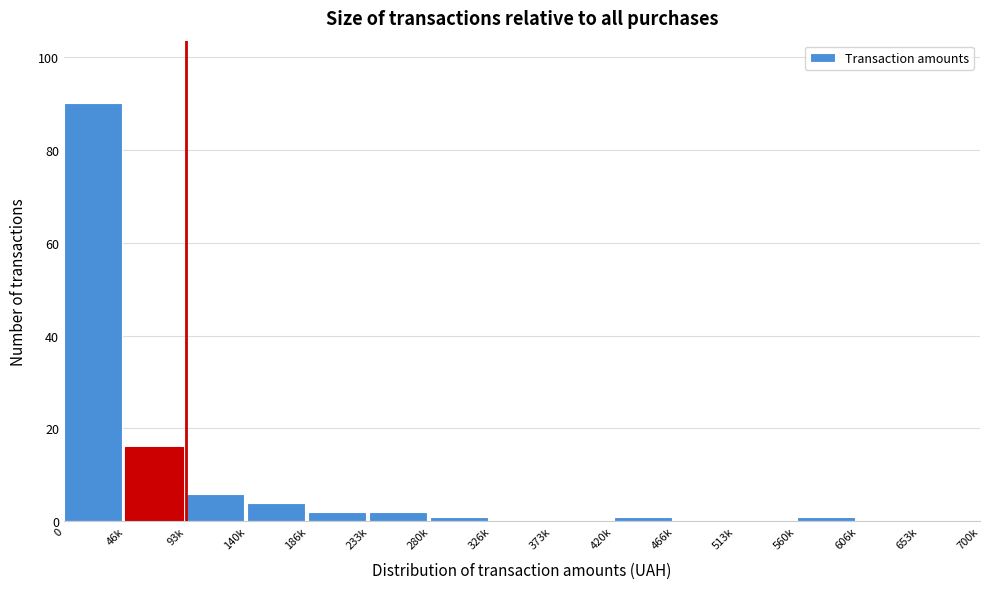

Reading left to right, what are all the values shown in this chart?

0=90	46k=16	93k=6	140k=4	186k=2	233k=2	280k=1	326k=0	373k=0	420k=1	466k=0	513k=0	560k=1	606k=0	653k=0